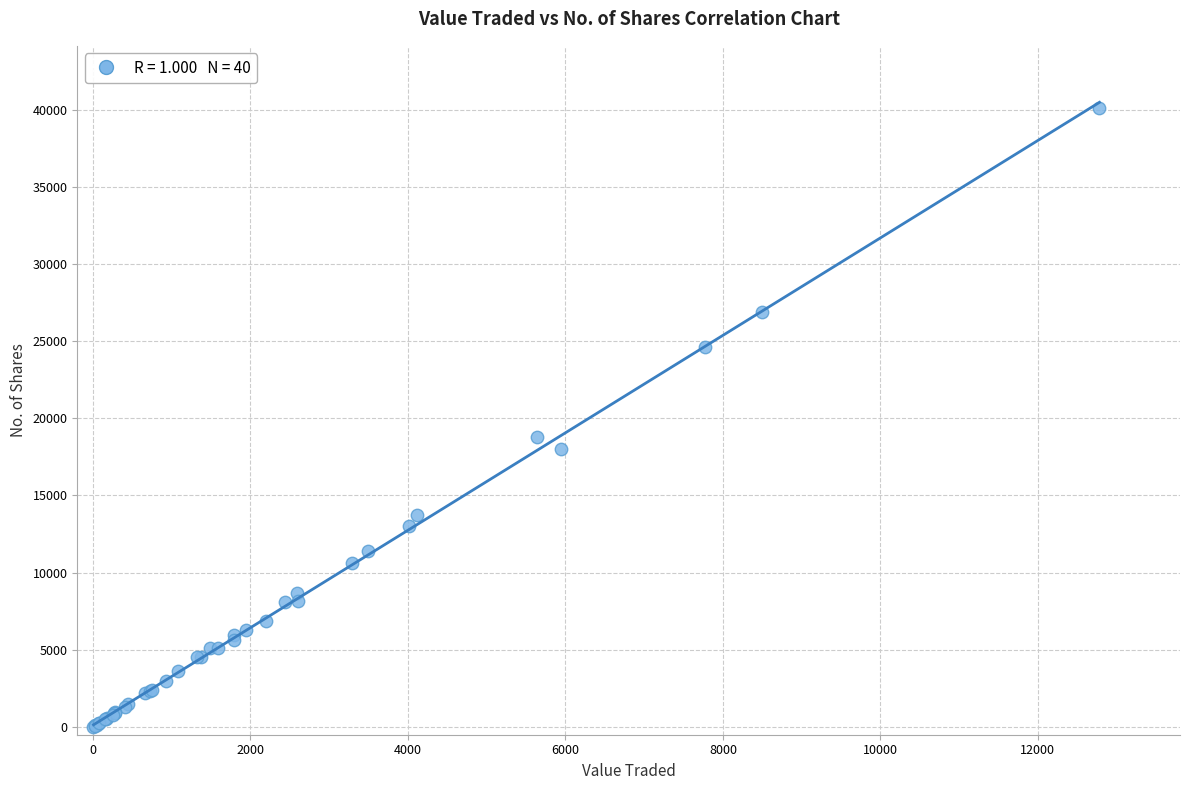

What Y value in the scatter plot is closest to 20069?

18800